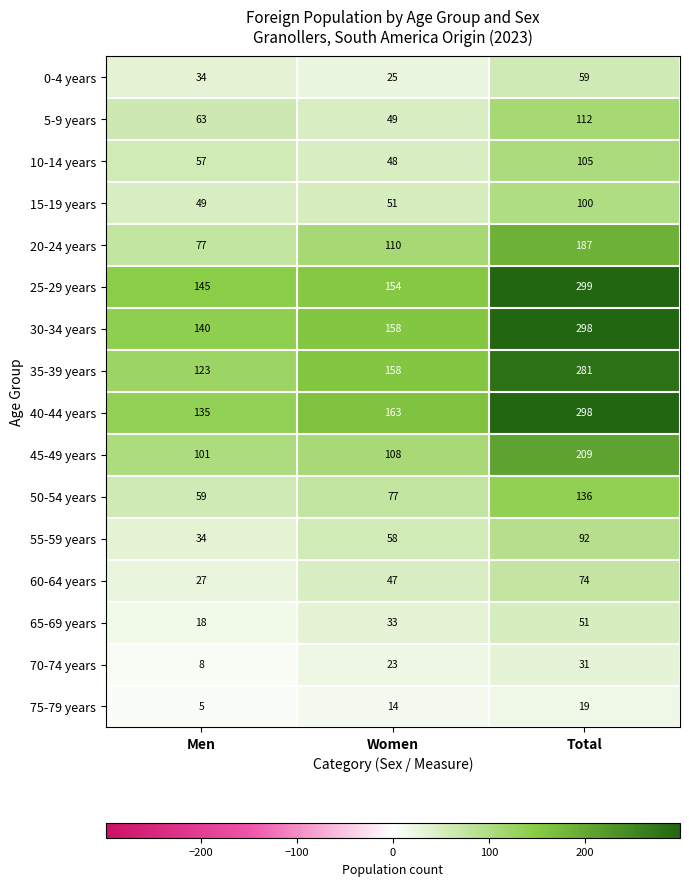

Which series has the largest total across all categories?

25-29 years